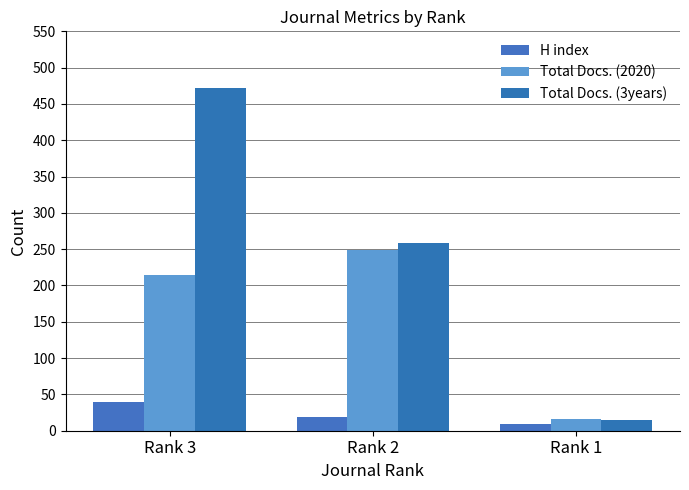

At which category is the sum across all series the highest?

Rank 3